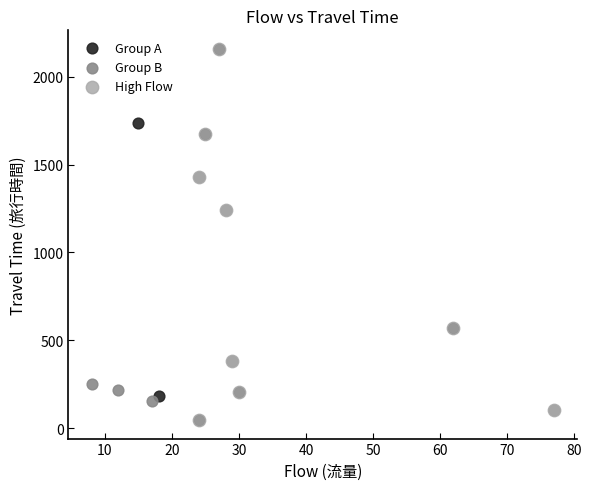

What are all the series names shown in the legend?

Group A, Group B, High Flow